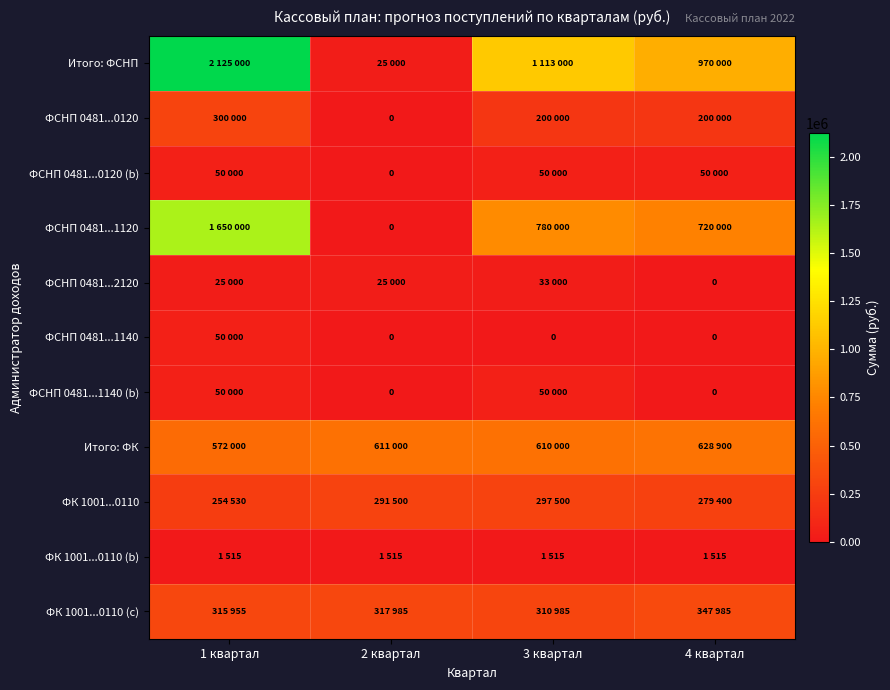

What is the greatest value displayed?

2125000